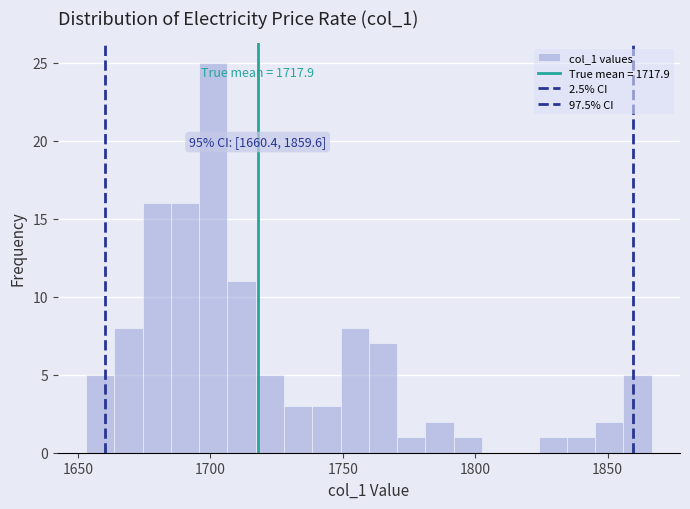

Read against the x-axis, roughly where is the centre of the tallest bar?

1700